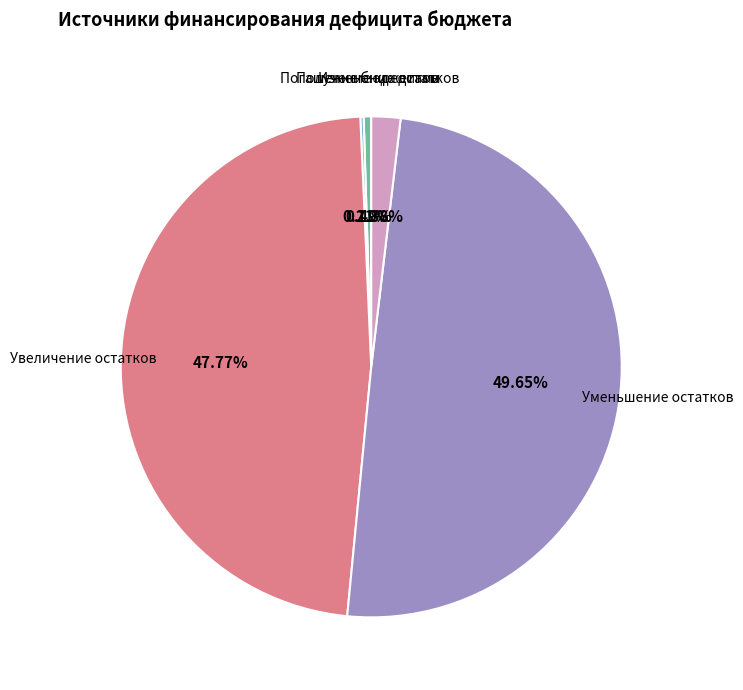

What is the smallest slice in the pie chart?

Погашение бюджетами городских поселений